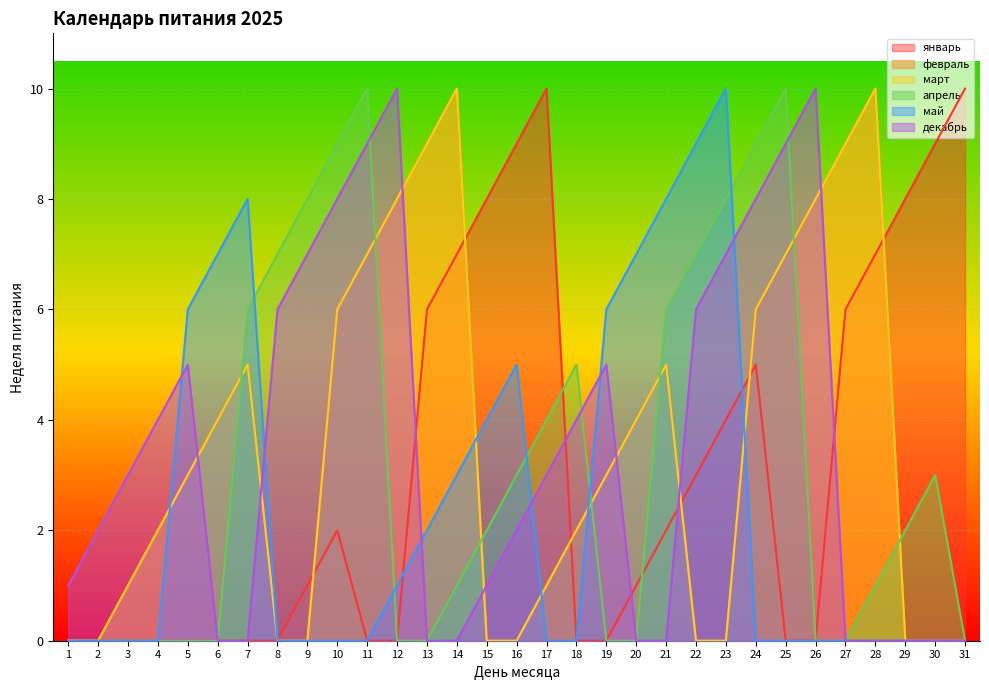

What is the total value across all series at 21?

26